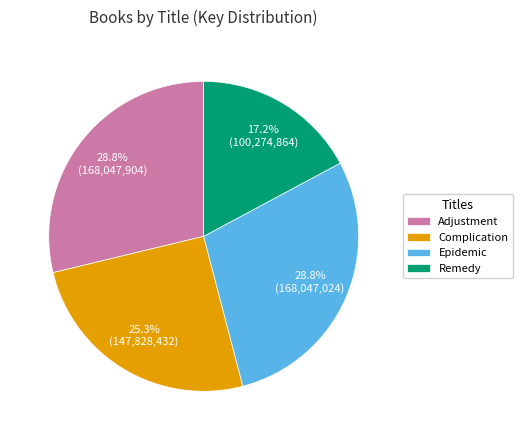

Is there a majority slice in this chart?

No